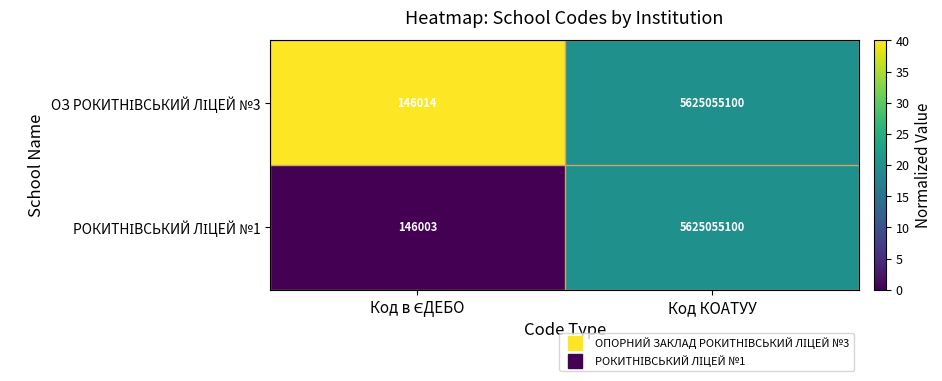

At which category is the sum across all series the highest?

Код КОАТУУ